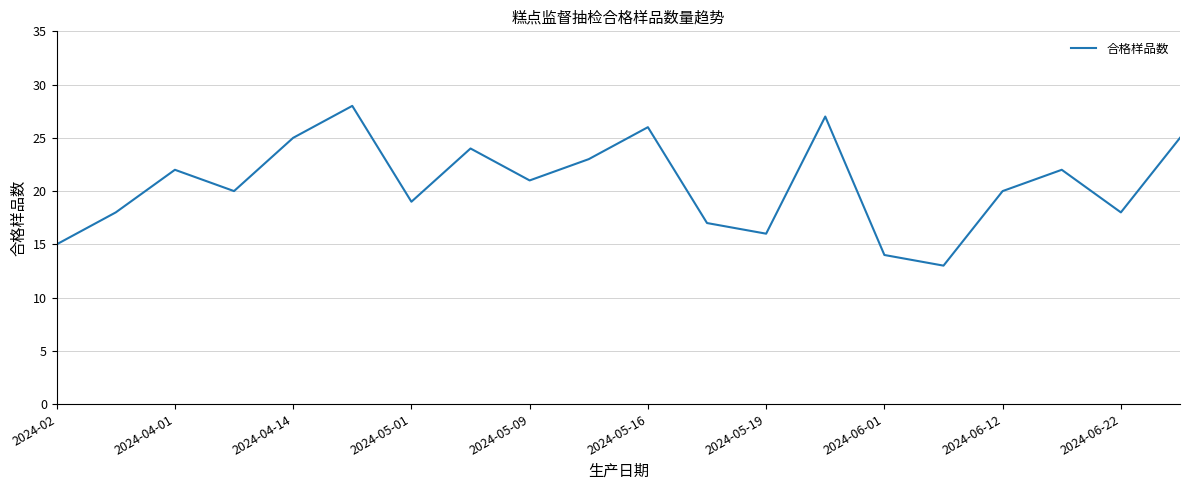

What is the minimum value shown in the chart?

13